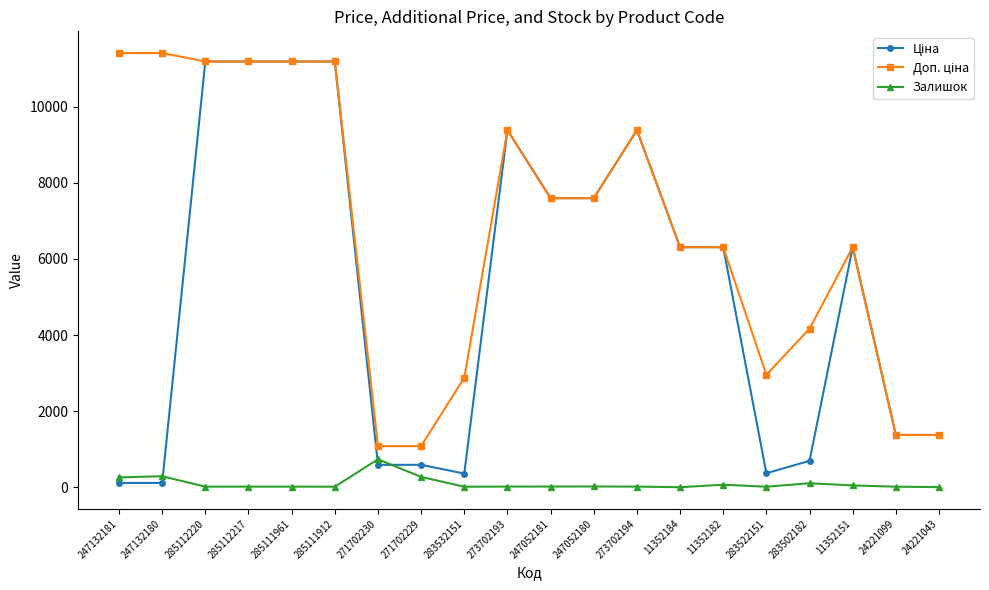

What is the greatest value displayed?

11410.0